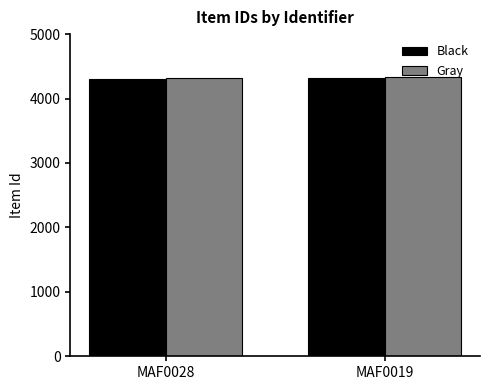

How many Gray values are between 4322 and 4342?

2